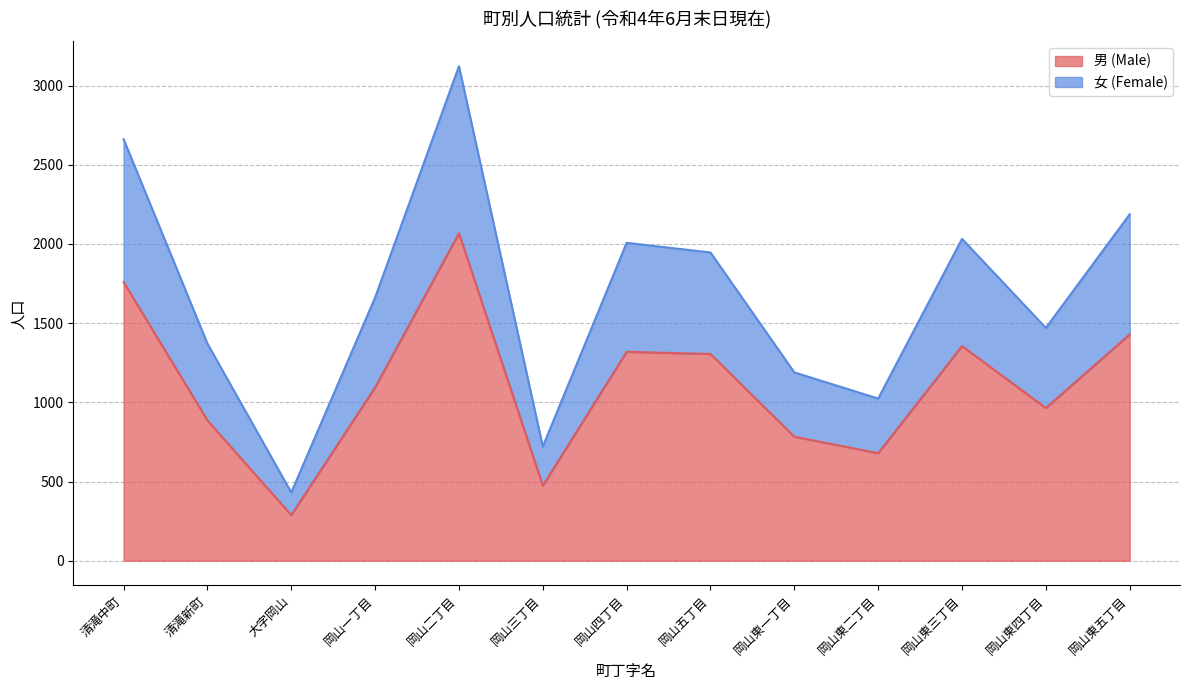

How many interior local valleys does the 女 (Female) series have?

4